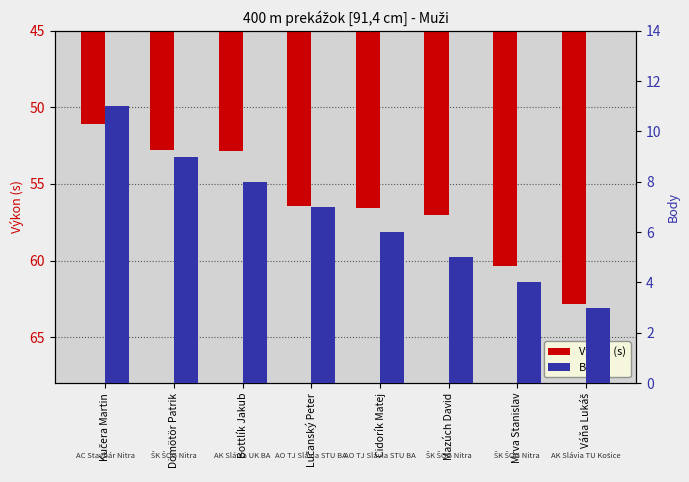

Count the number of data series in this chart.

2